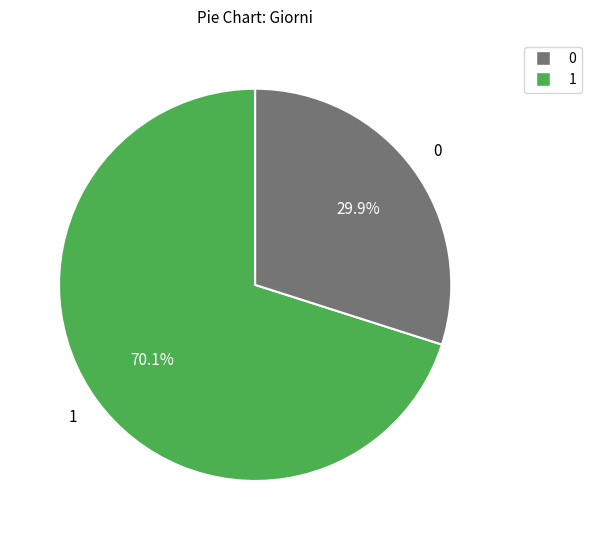

Does any single category account for the majority?

Yes